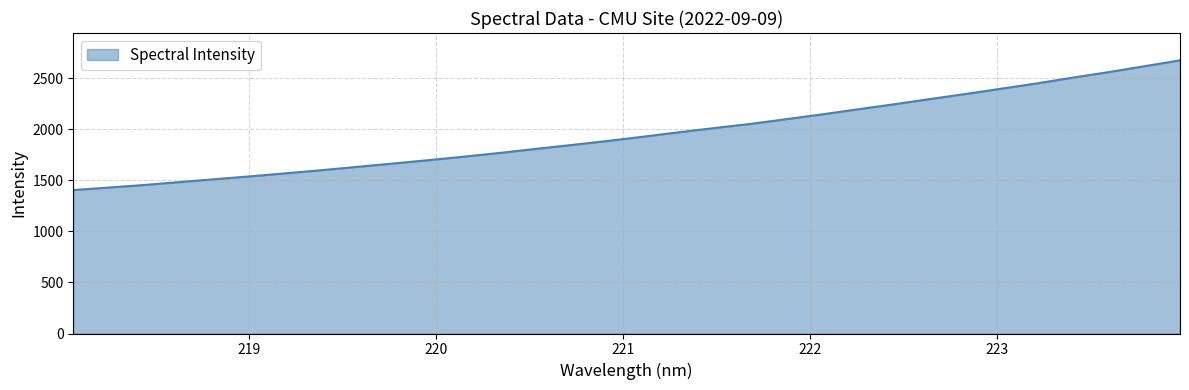

What is the difference between the maximum and minimum values?

1271.4